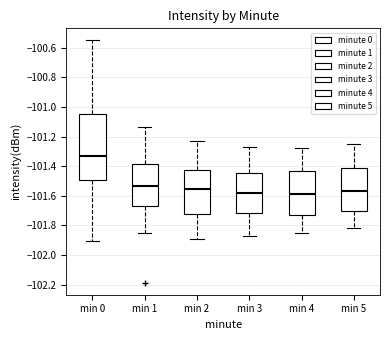

Which box is the tallest, from its lower edge to its upper edge?

min 0